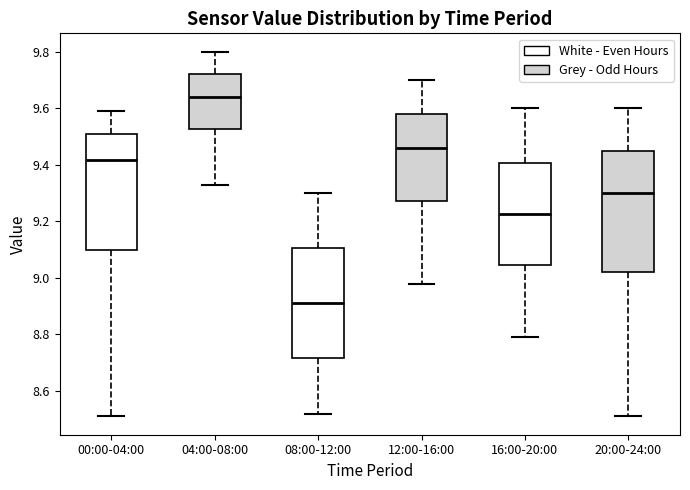

Reading left to right, transcribe this box plot: for each box, give where its median line is, the range the box spans, and where its two whiskers end, as read against the y-axis. The values are not printed on the chart, so give them approximately, as read against the axis.

00:00-04:00: median 9.42, box 9.10 to 9.52, whiskers 8.52 to 9.60
04:00-08:00: median 9.64, box 9.52 to 9.72, whiskers 9.34 to 9.80
08:00-12:00: median 8.92, box 8.72 to 9.10, whiskers 8.52 to 9.30
12:00-16:00: median 9.46, box 9.28 to 9.58, whiskers 8.98 to 9.70
16:00-20:00: median 9.22, box 9.04 to 9.40, whiskers 8.80 to 9.60
20:00-24:00: median 9.30, box 9.02 to 9.46, whiskers 8.52 to 9.60